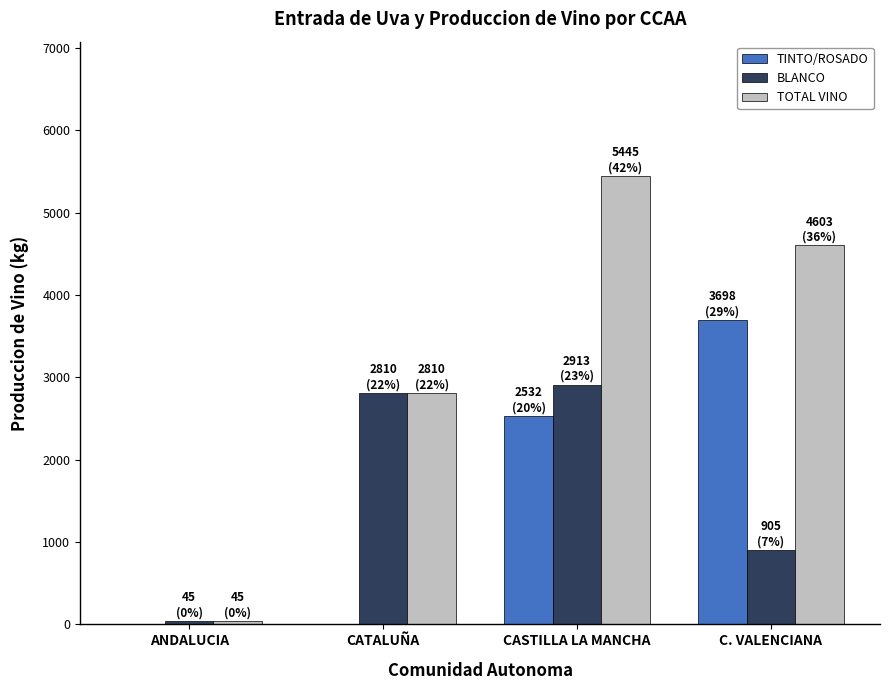

What is the difference between the TINTO/ROSADO values at C. VALENCIANA and ANDALUCIA?

3698